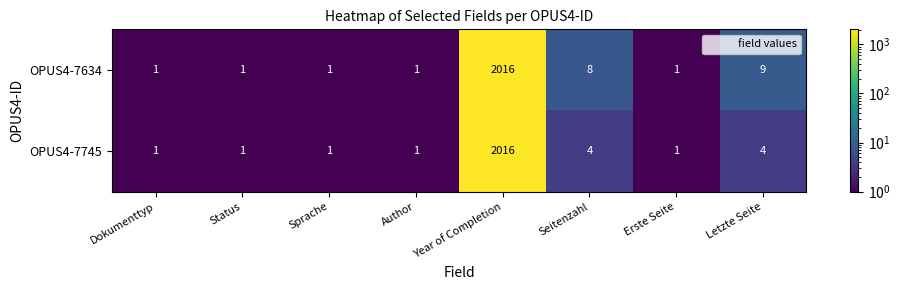

Rank the series at Seitenzahl from lowest to highest value.

OPUS4-7745, OPUS4-7634